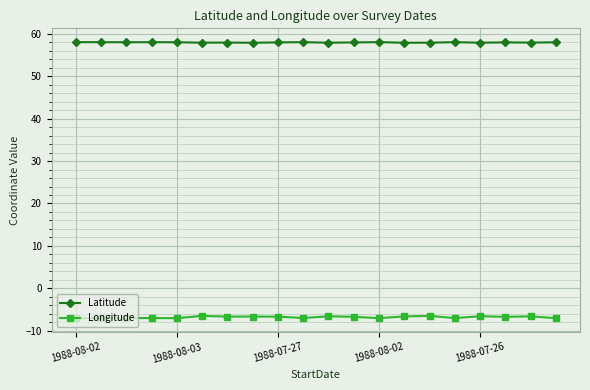

Which series has the largest range (max minus min)?

Longitude